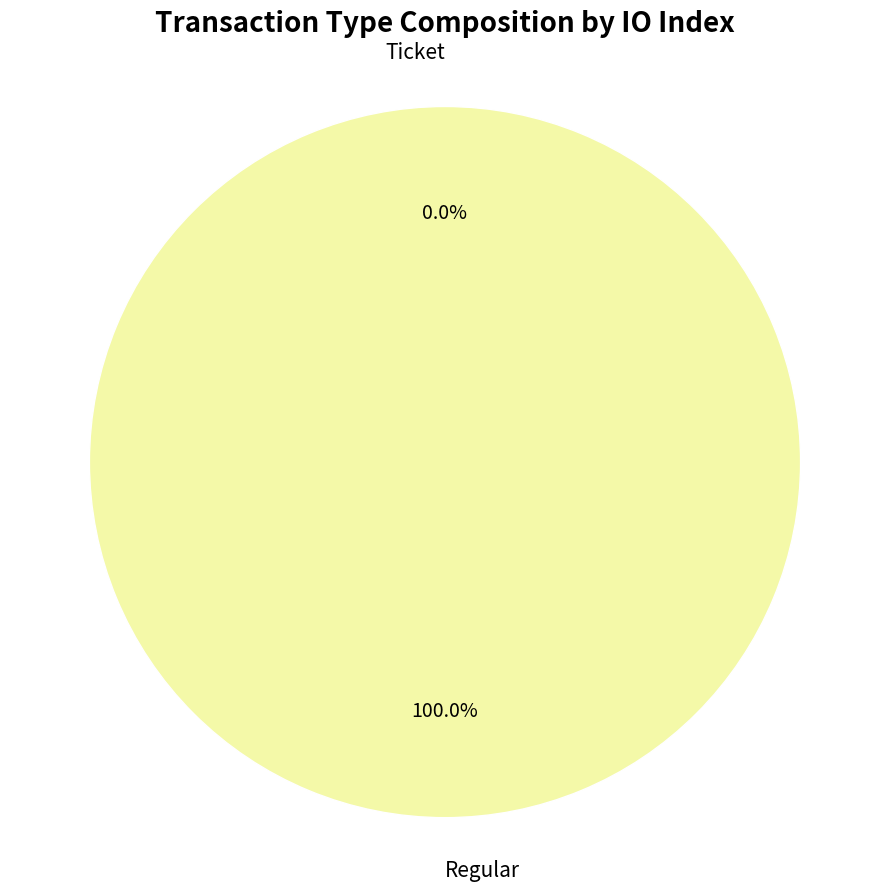

Does Regular account for over 50% of the chart?

Yes